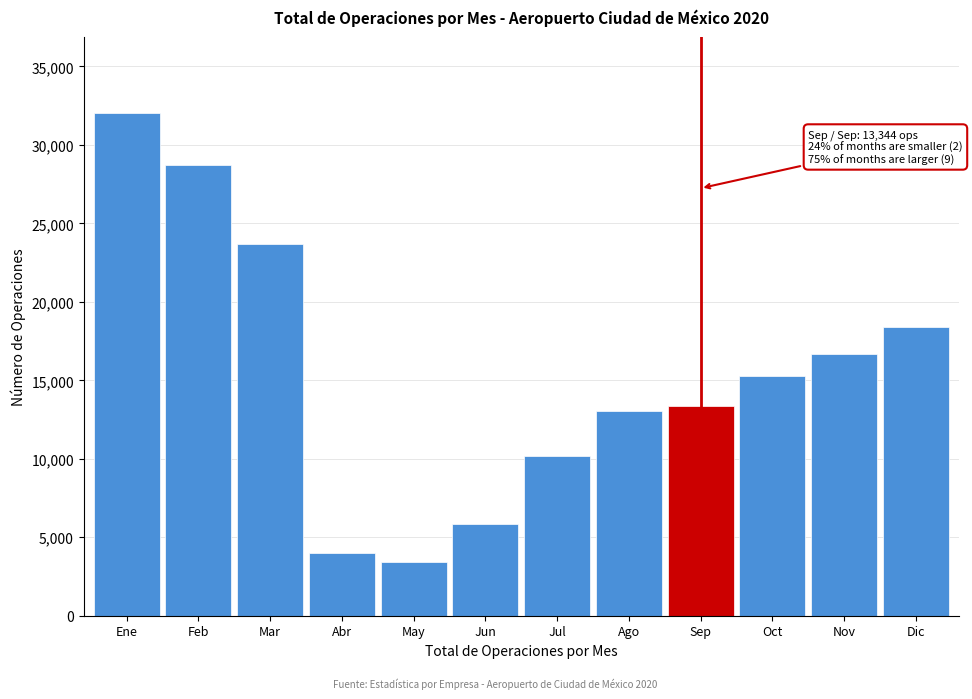

Reading left to right, what are all the values shown in this chart?

Ene=32044	Feb=28699	Mar=23657	Abr=3995	May=3394	Jun=5866	Jul=10201	Ago=13019	Sep=13344	Oct=15272	Nov=16693	Dic=18396